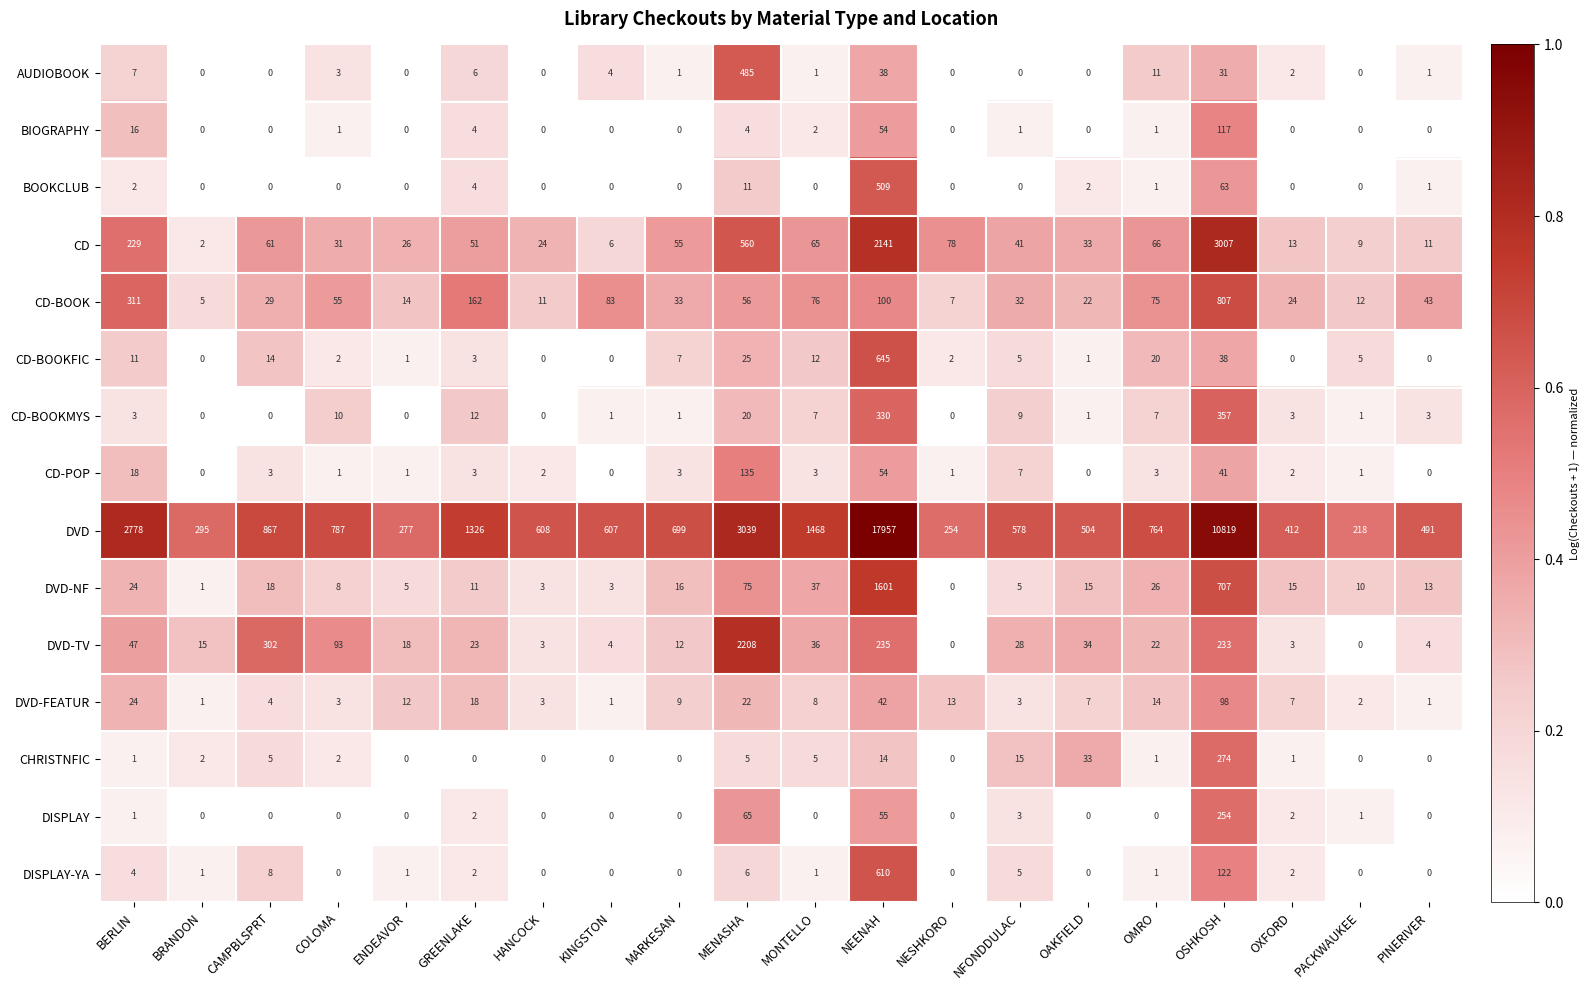

What is the total value across all series at GREENLAKE?

1627